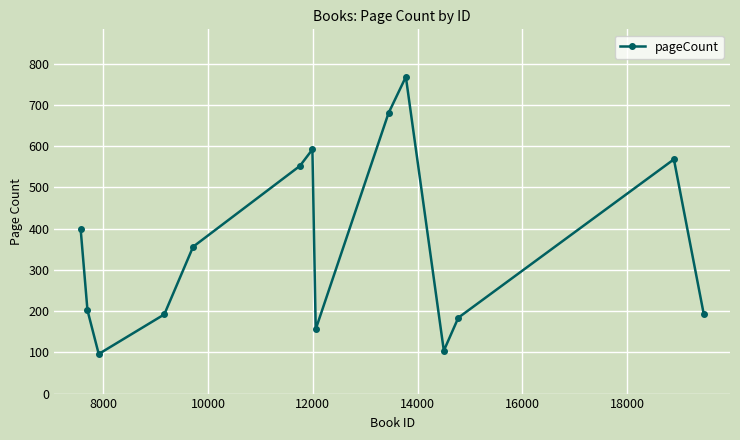

What is the sum of all values?

5042